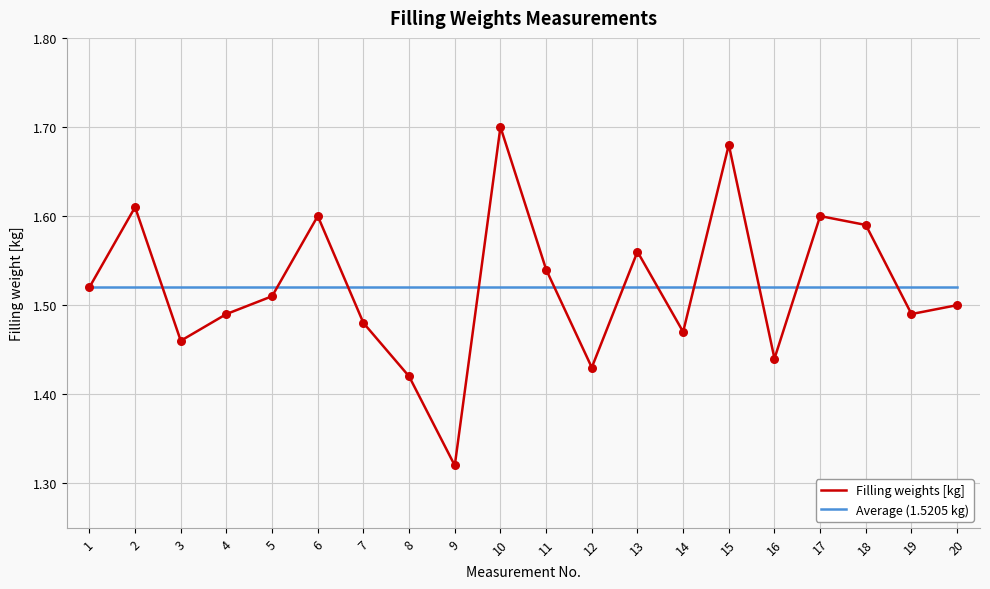

At which category is the sum across all series the highest?

10